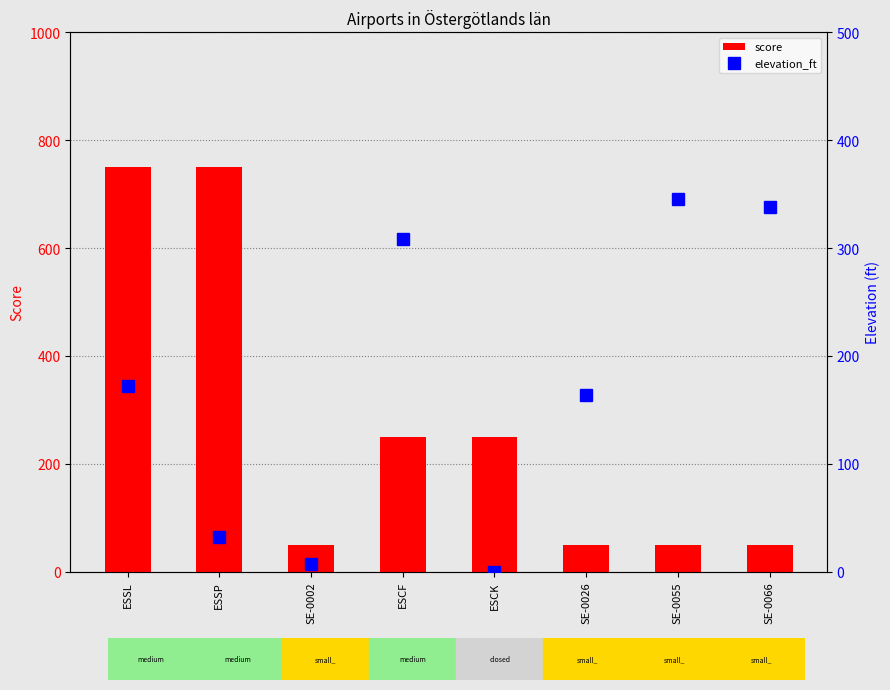

Which has a higher value, ESSP or SE-0055?

ESSP